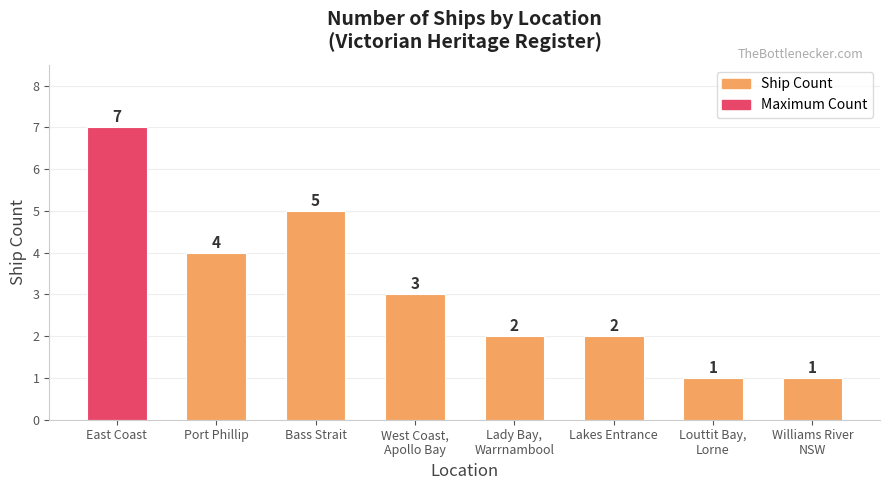

What is the difference between the maximum and minimum values?

6